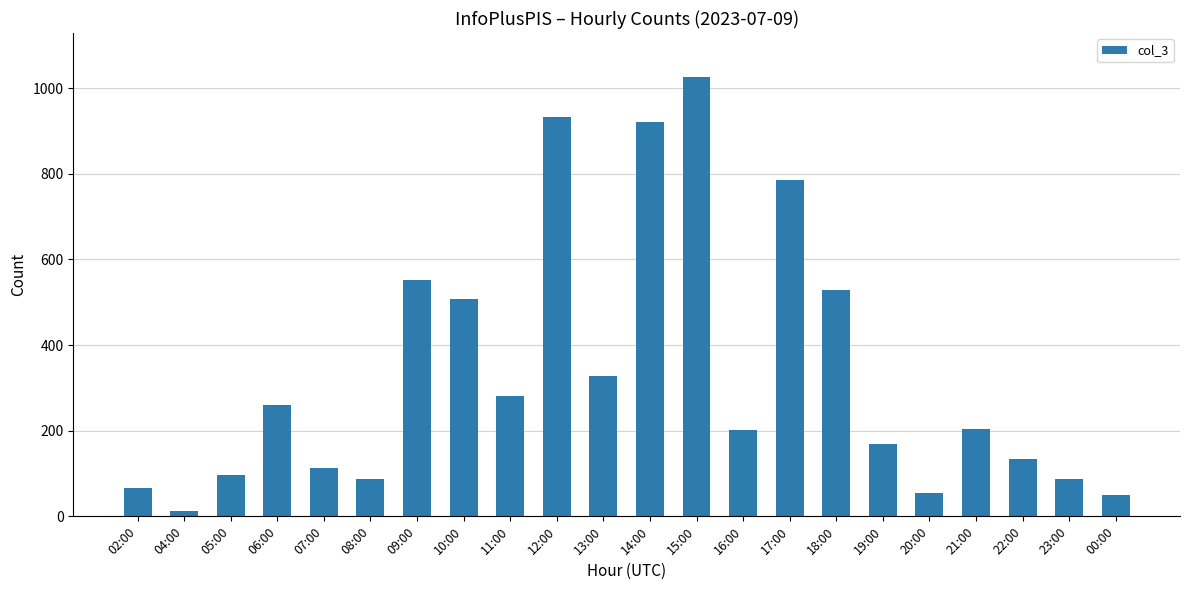

What is the change in value from 10:00 to 19:00?

-339